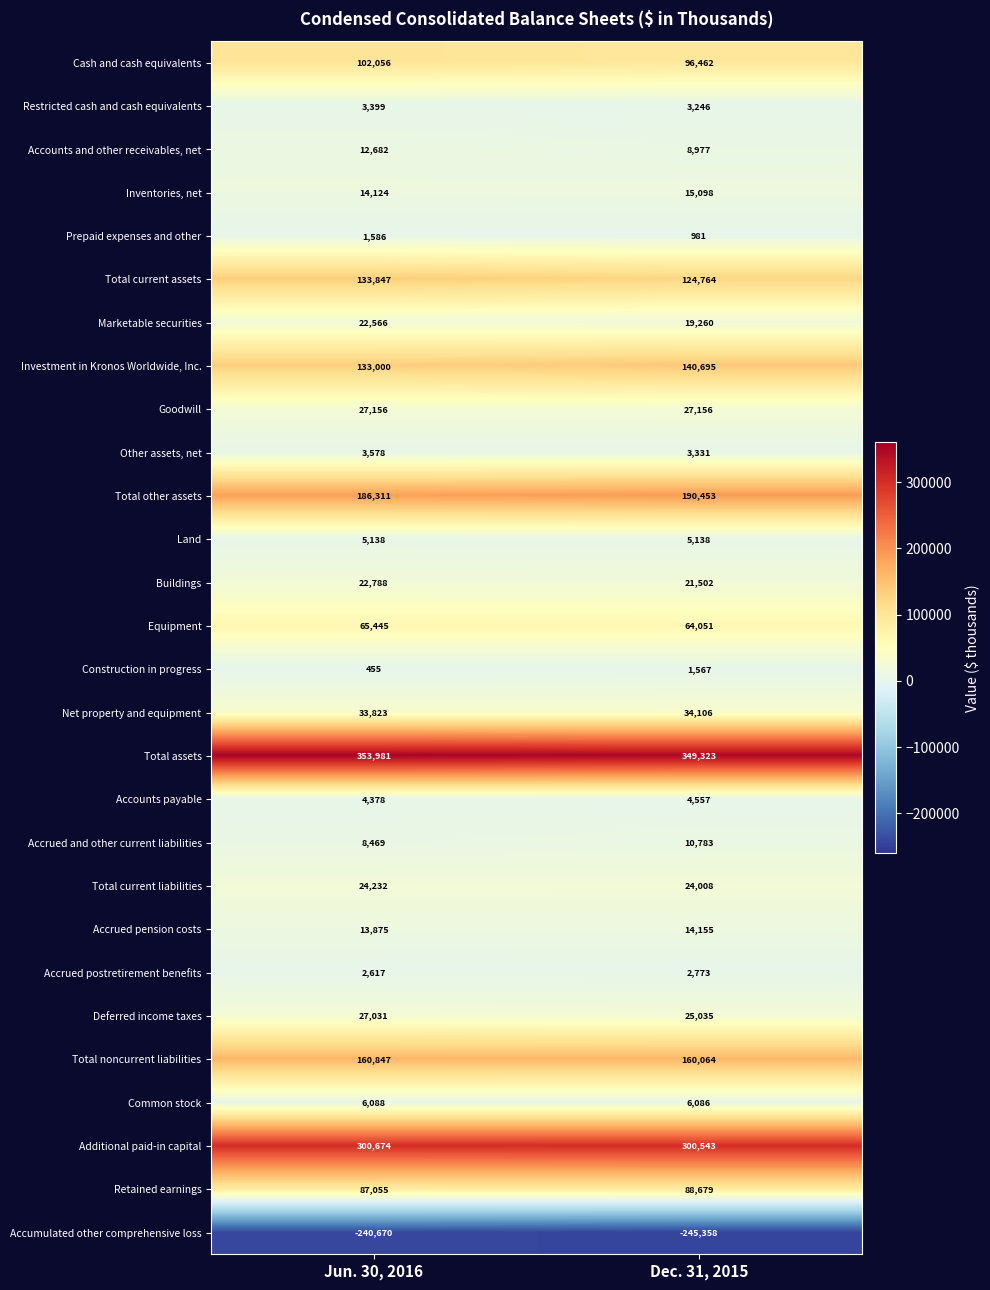

True or false: Total noncurrent liabilities has a value of 52409 at Dec. 31, 2015.

False